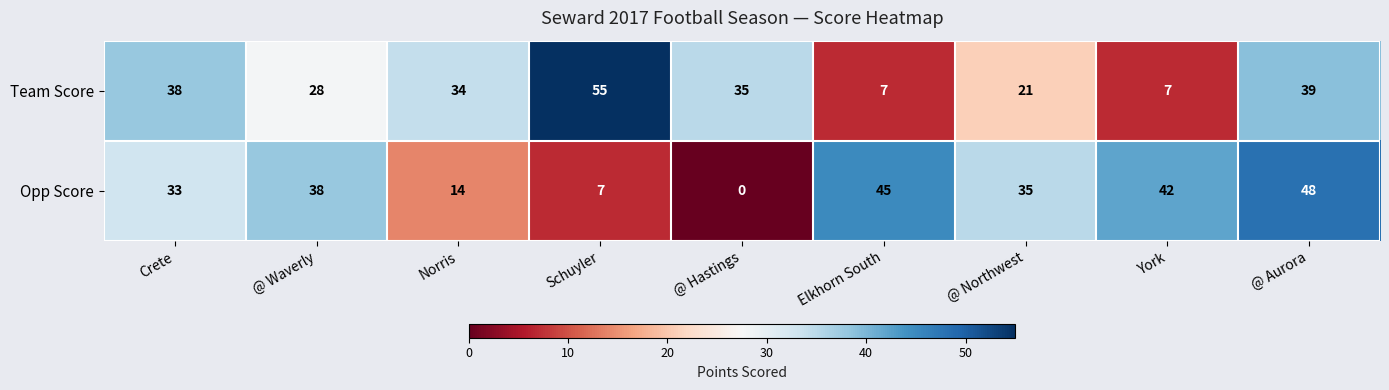

Read the Team Score value at @ Hastings.

35